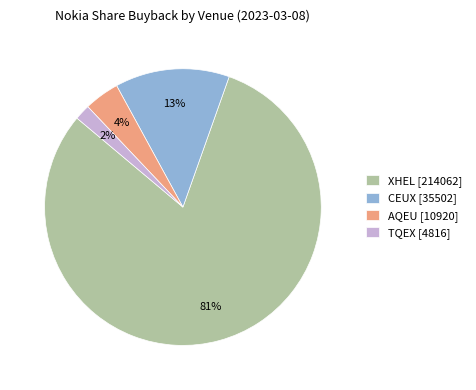

Is the sum of CEUX and TQEX greater than half?

No